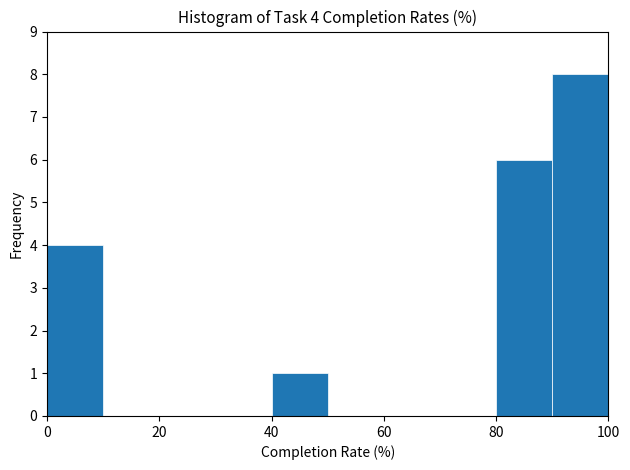

Over which range of the x-axis is the bar tallest?

90 to 100